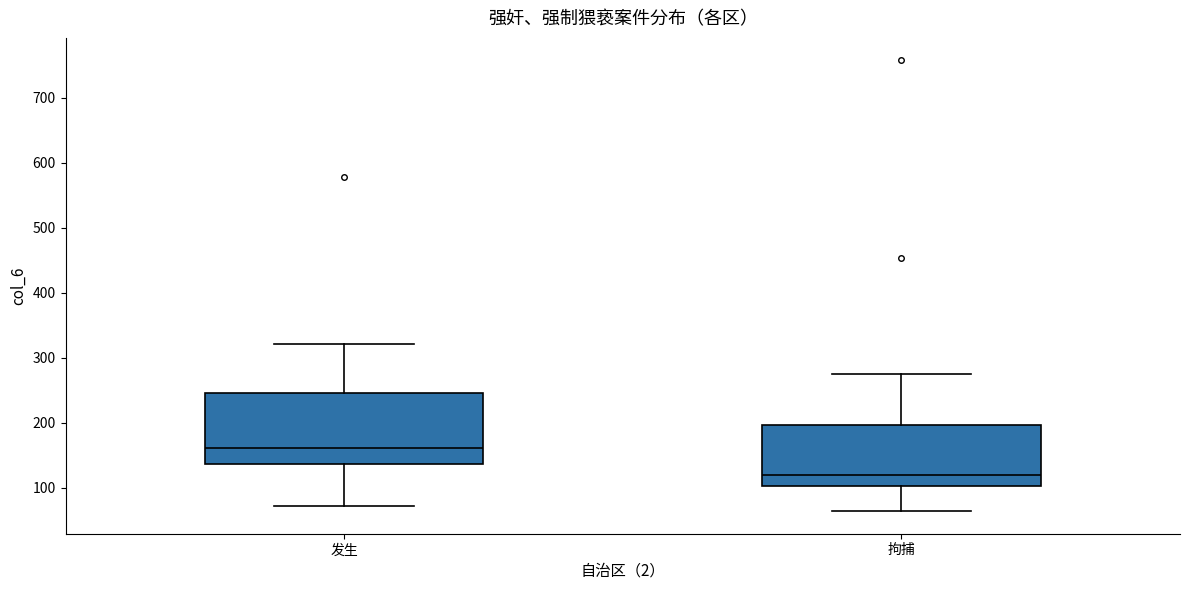

Which box has the lowest median line?

拘捕